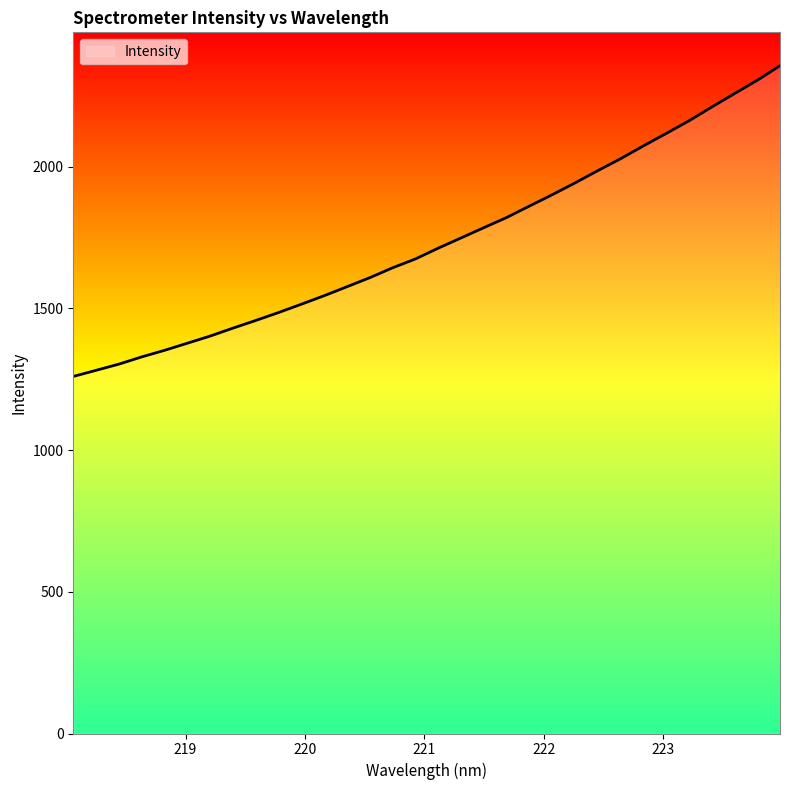

What is the difference between the maximum and second lowest values?

1074.6